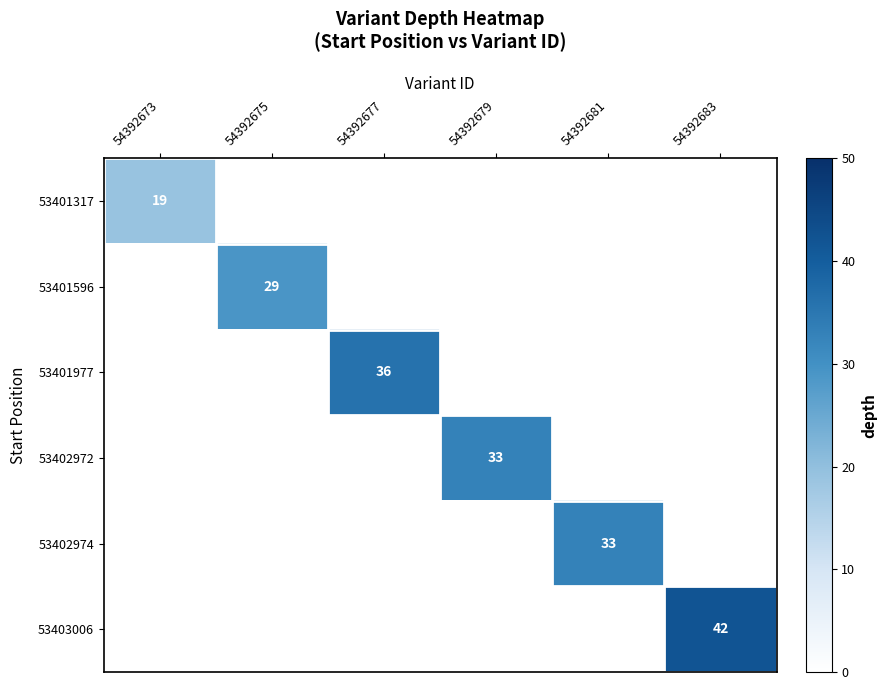

The 53402974 series shows 33 at 54392681. True or false?

True